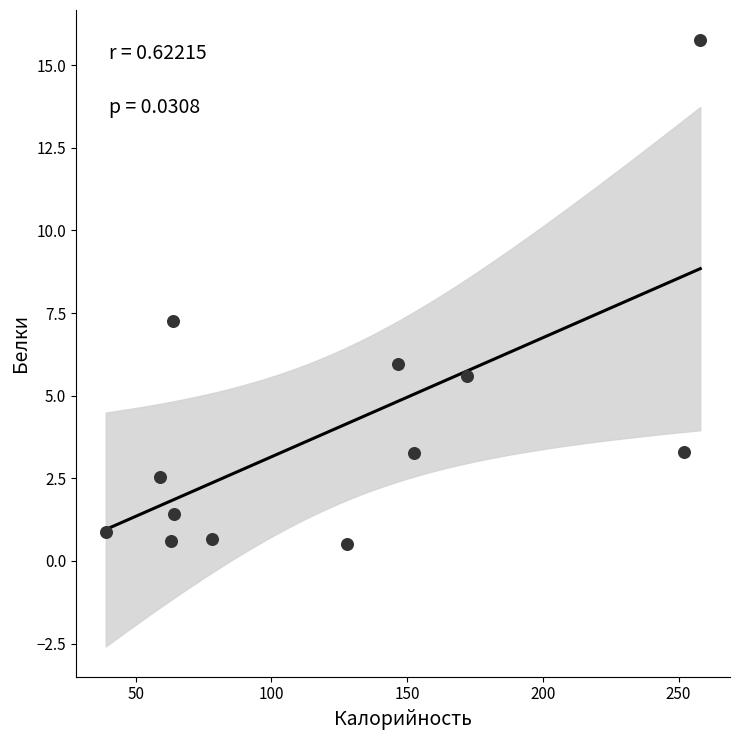

What is the range of X values (max minus min)?

219.0